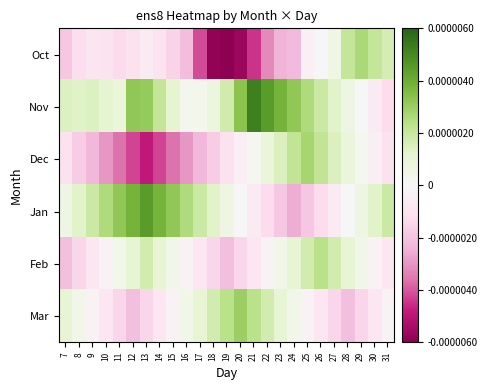

Reading left to right, list all the values displayed in this chart.

Oct: 7=-0.0	8=-0.0	9=-0.0	10=-0.0	11=-0.0	12=-0.0	13=-0.0	14=-0.0	15=-0.0	16=-0.0	17=-0.0	18=-0.0	19=-0.0	20=-0.0	21=-0.0	22=-0.0	23=-0.0	24=-0.0	25=-0.0	26=0.0	27=0.0	28=0.0	29=0.0	30=0.0	31=0.0
Nov: 7=0.0	8=0.0	9=0.0	10=0.0	11=0.0	12=0.0	13=0.0	14=0.0	15=0.0	16=0.0	17=0.0	18=0.0	19=0.0	20=0.0	21=0.0	22=0.0	23=0.0	24=0.0	25=0.0	26=0.0	27=0.0	28=0.0	29=0.0	30=-0.0	31=-0.0
Dec: 7=-0.0	8=-0.0	9=-0.0	10=-0.0	11=-0.0	12=-0.0	13=-0.0	14=-0.0	15=-0.0	16=-0.0	17=-0.0	18=-0.0	19=-0.0	20=-0.0	21=0.0	22=0.0	23=0.0	24=0.0	25=0.0	26=0.0	27=0.0	28=0.0	29=0.0	30=-0.0	31=-0.0
Jan: 7=0.0	8=0.0	9=0.0	10=0.0	11=0.0	12=0.0	13=0.0	14=0.0	15=0.0	16=0.0	17=0.0	18=0.0	19=0.0	20=0.0	21=-0.0	22=-0.0	23=-0.0	24=-0.0	25=-0.0	26=-0.0	27=-0.0	28=0.0	29=0.0	30=0.0	31=0.0
Feb: 7=-0.0	8=-0.0	9=-0.0	10=-0.0	11=0.0	12=0.0	13=0.0	14=0.0	15=0.0	16=-0.0	17=-0.0	18=-0.0	19=-0.0	20=-0.0	21=-0.0	22=-0.0	23=0.0	24=0.0	25=0.0	26=0.0	27=0.0	28=0.0	29=0.0	30=-0.0	31=-0.0
Mar: 7=0.0	8=0.0	9=-0.0	10=-0.0	11=-0.0	12=-0.0	13=-0.0	14=-0.0	15=-0.0	16=0.0	17=0.0	18=0.0	19=0.0	20=0.0	21=0.0	22=0.0	23=0.0	24=0.0	25=-0.0	26=-0.0	27=-0.0	28=-0.0	29=-0.0	30=-0.0	31=-0.0